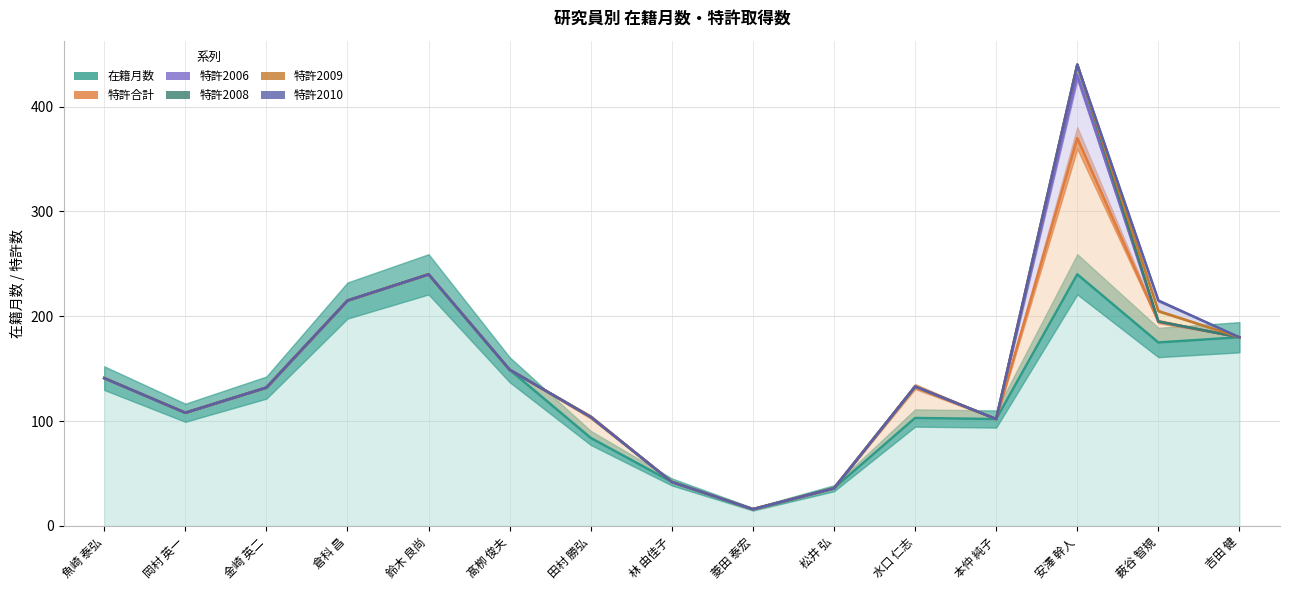

True or false: 特許2010 and 特許合計 cross at least once.

False